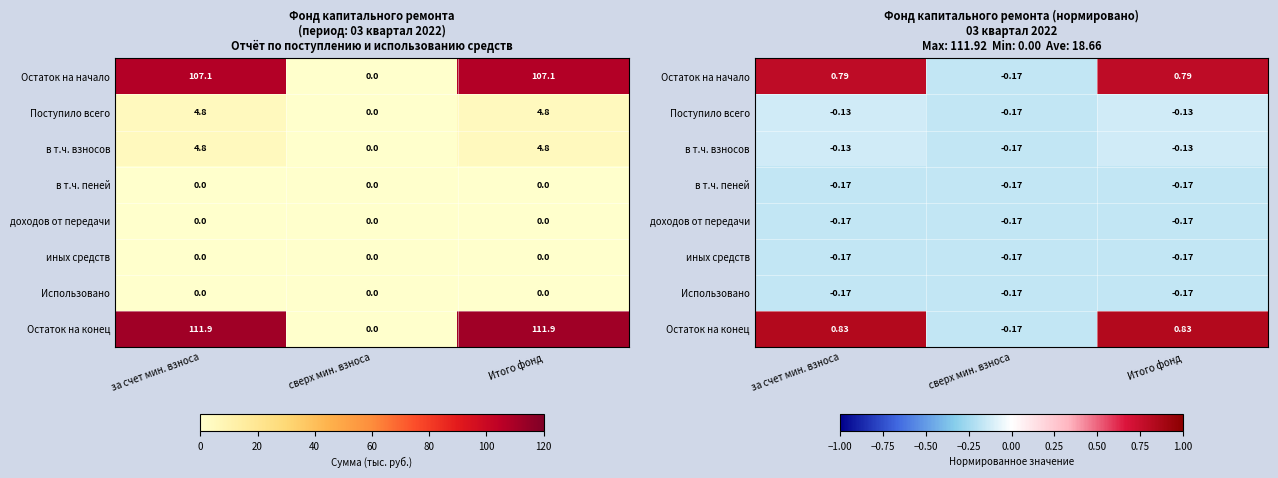

The в т.ч. взносов series shows -0.2 at Итого фонд. True or false?

False